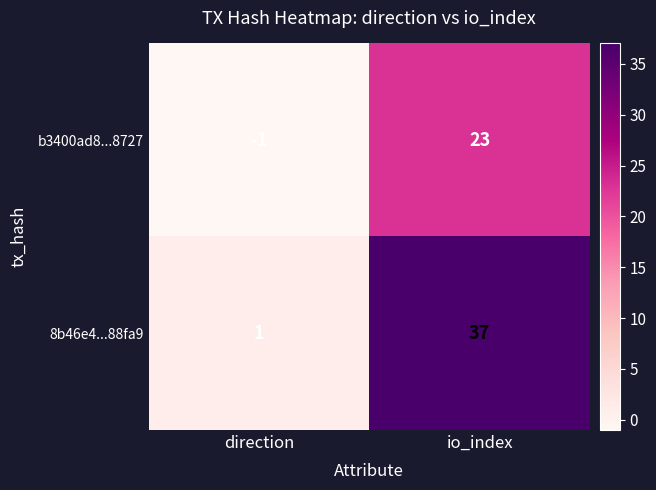

The b3400ad8...8727 series shows 23 at io_index. True or false?

True